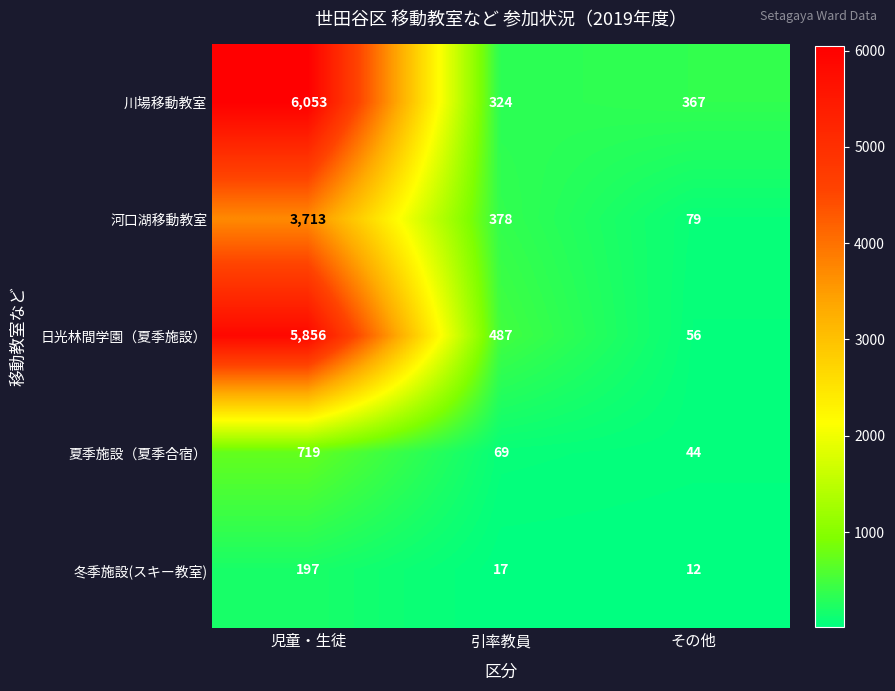

Which series changed the most between 児童・生徒 and その他?

日光林間学園（夏季施設）